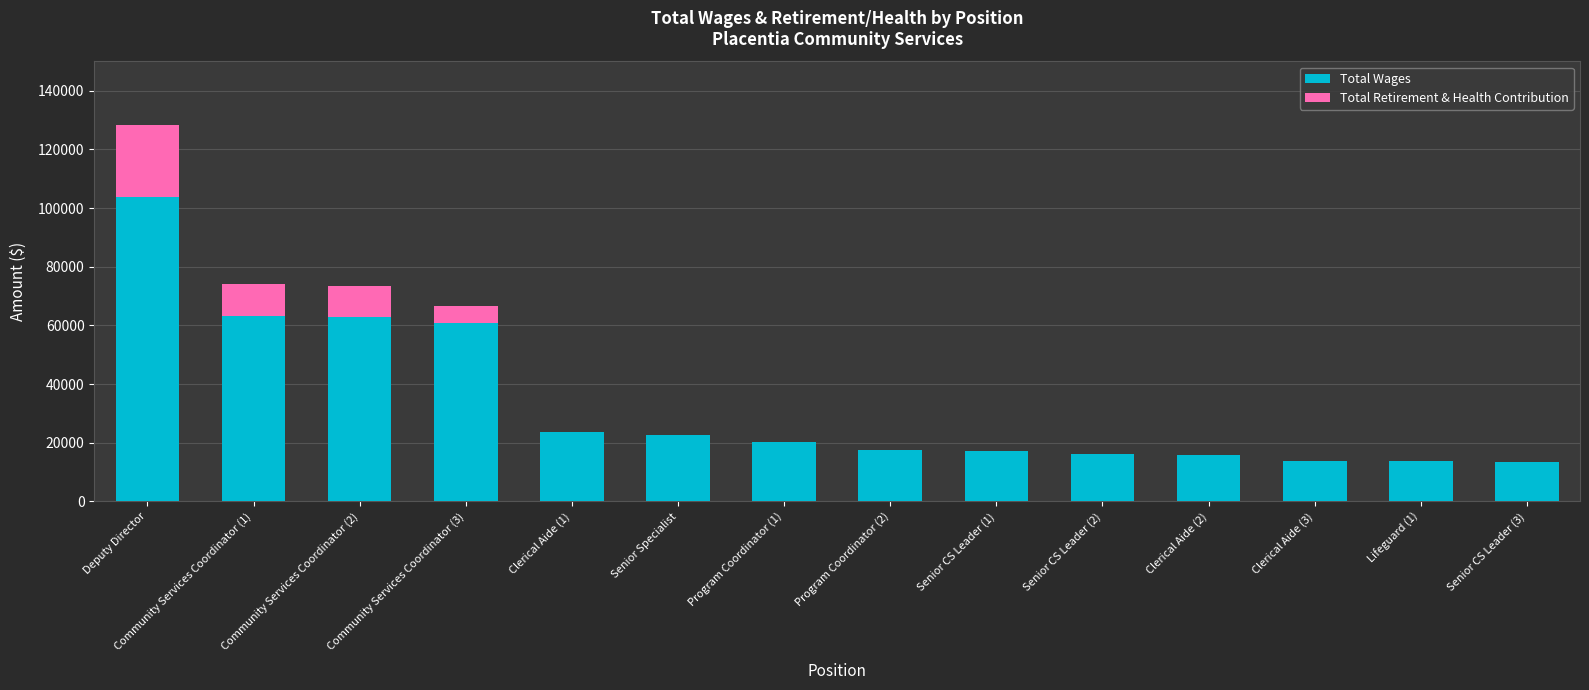

What is the total value across all series at Senior CS Leader (2)?

16214